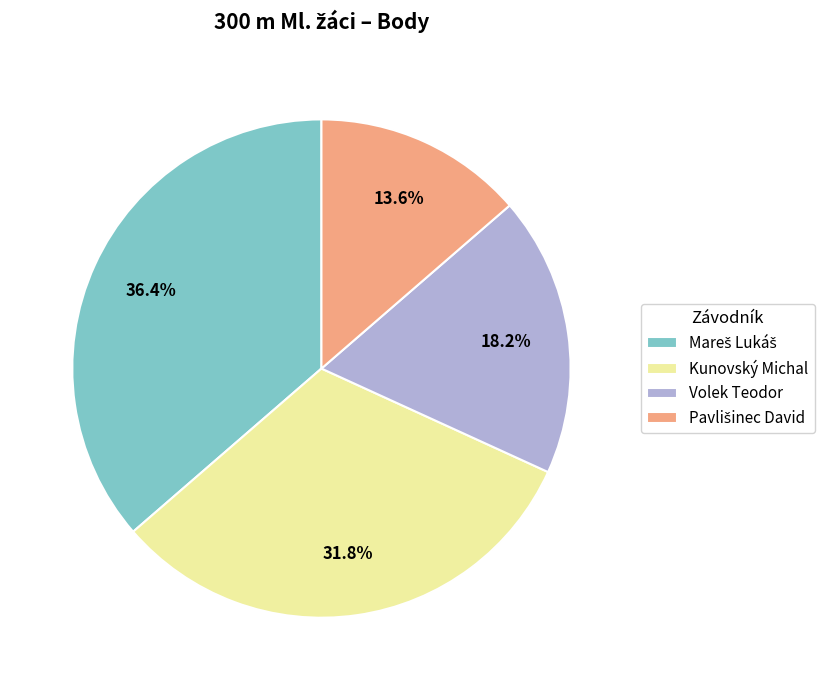

Does any single category account for the majority?

No